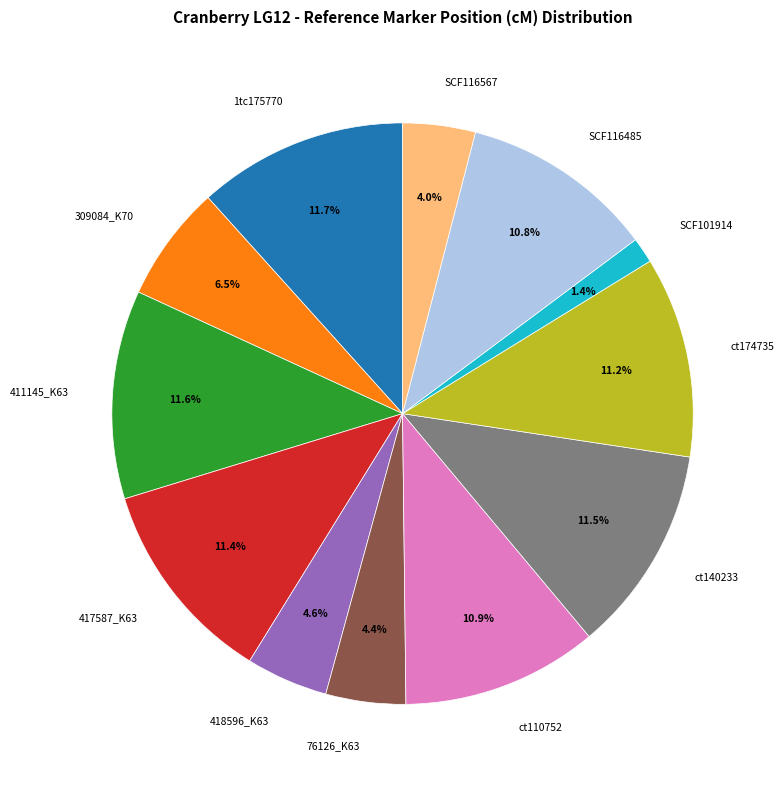

To the nearest percent, what portion does 76126_K63 represent?

4%